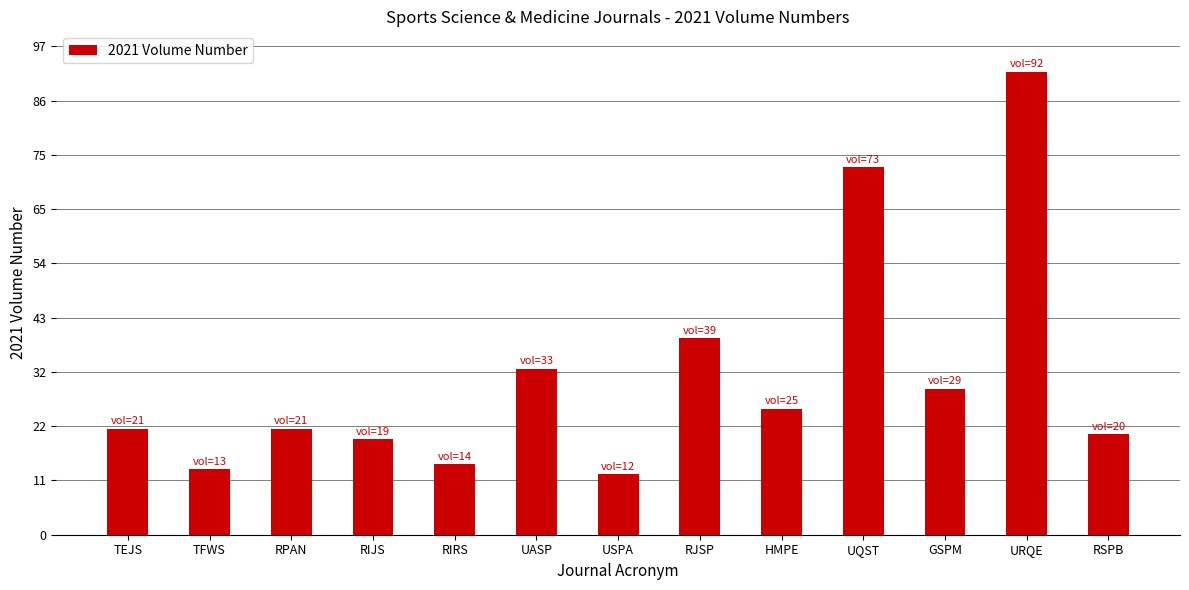

At which category does the chart reach its peak across all series?

URQE